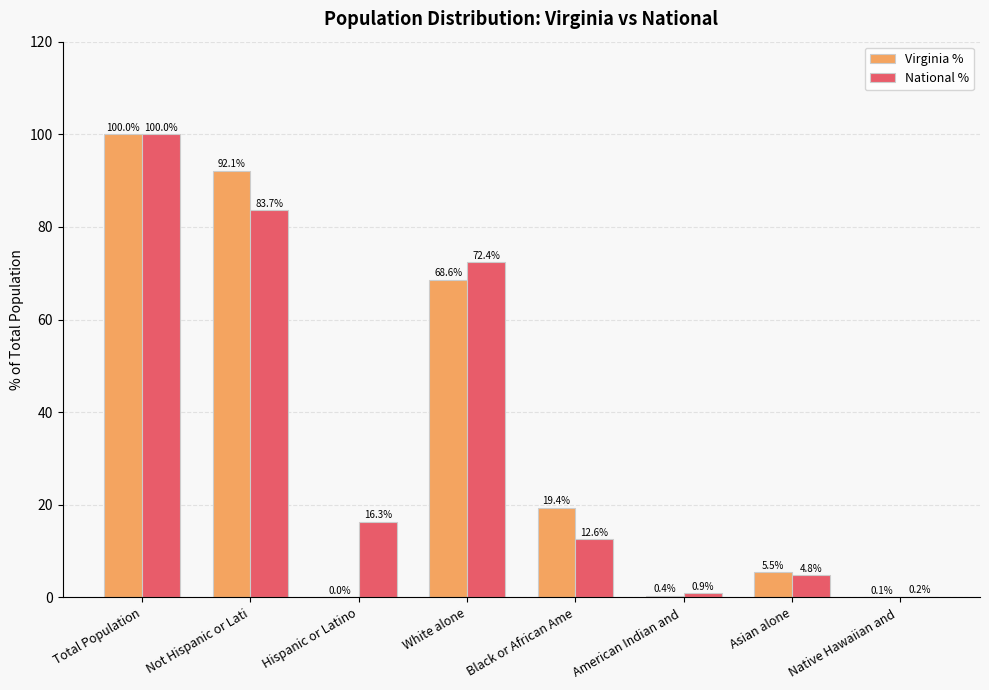

Which label corresponds to the largest value in the chart?

Total Population